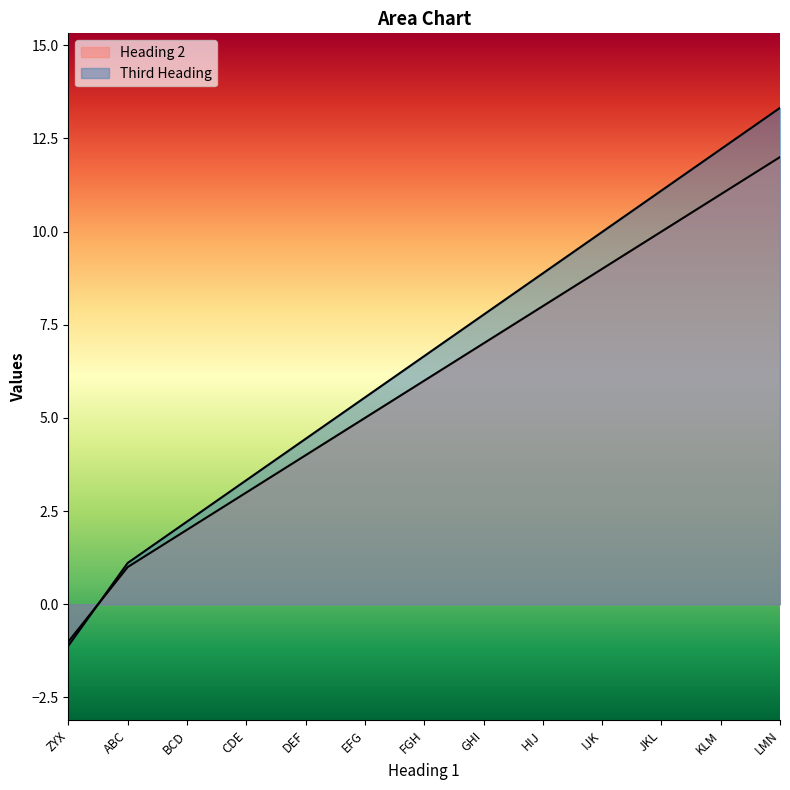

What is the label of the 4th point from the right?

IJK